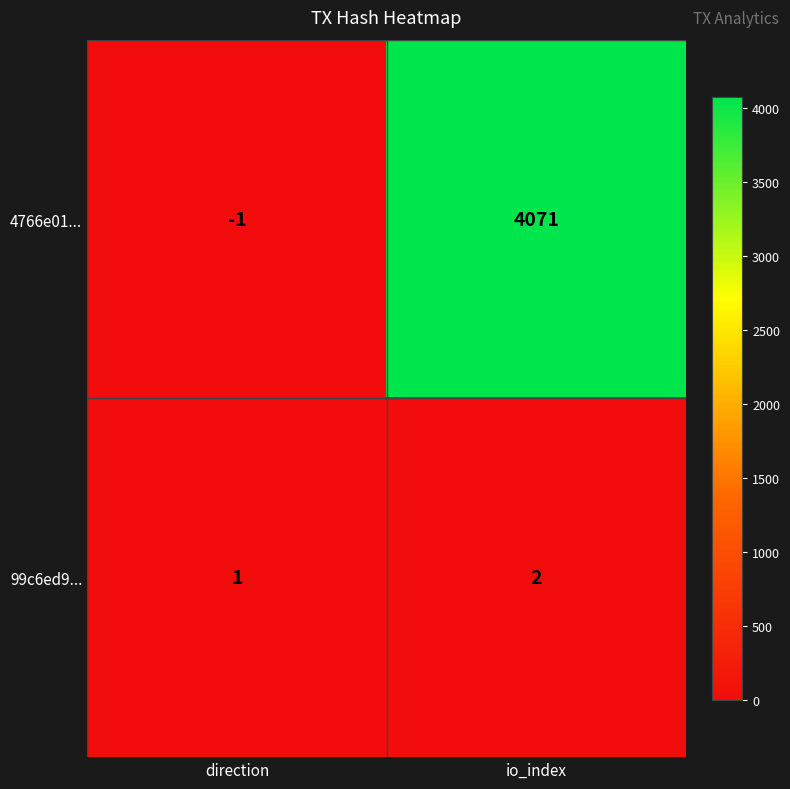

What is the spread (max minus min) of values at direction?

2